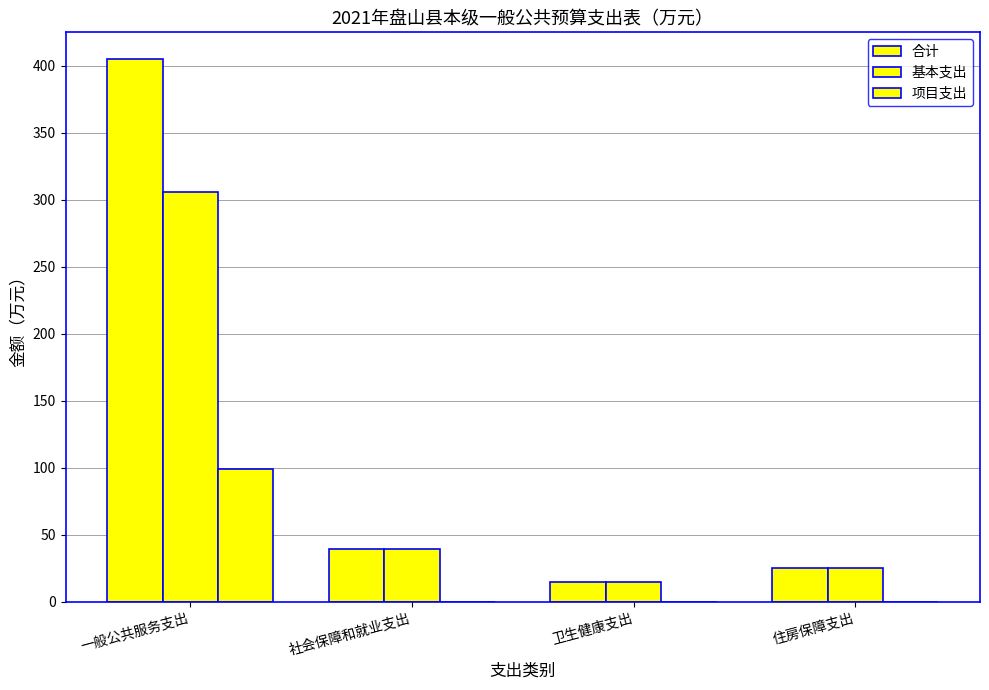

True or false: 合计 has a value of 14.5 at 卫生健康支出.

True